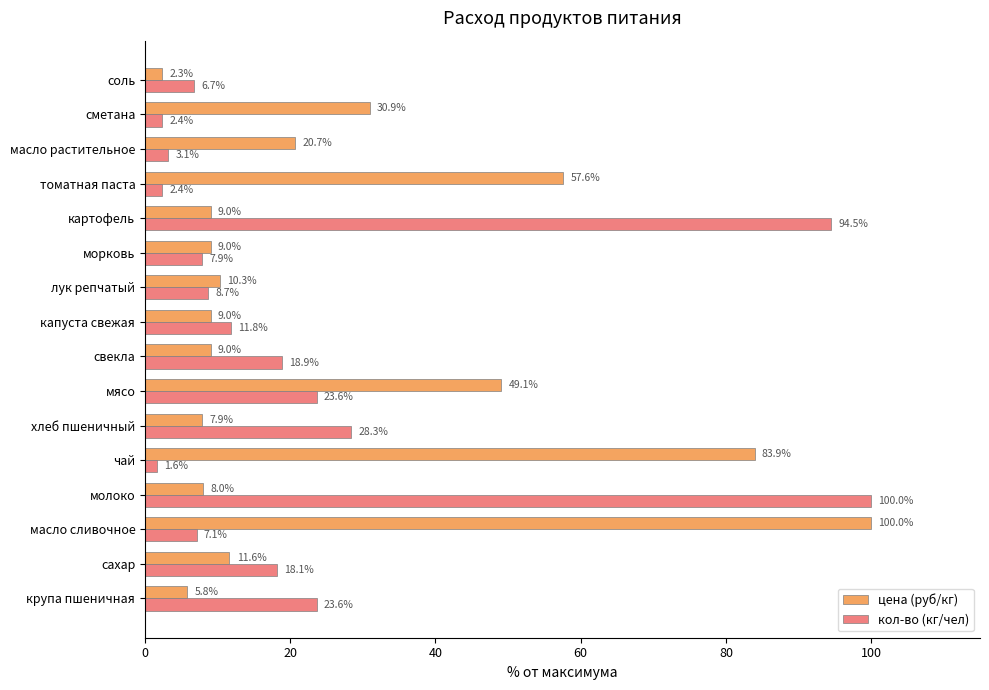

How many values in the цена (руб/кг) series exceed 10?

8